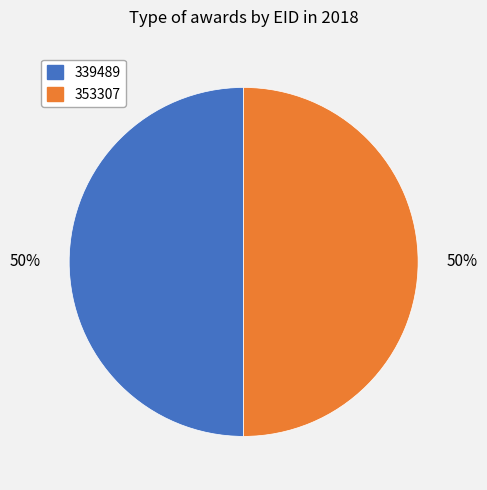

What is the ratio of the value at 353307 to the value at 339489?

1.0